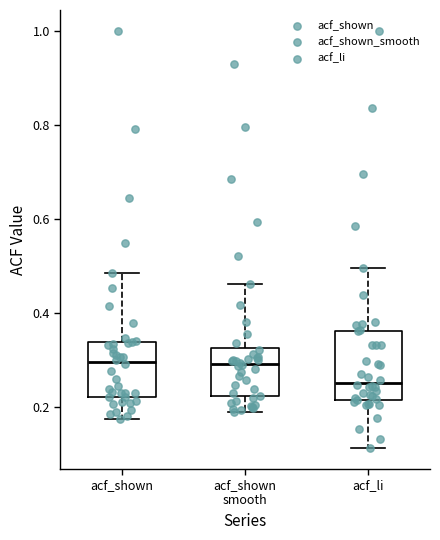

Reading left to right, transcribe this box plot: for each box, give where its median line is, the range the box spans, and where its two whiskers end, as read against the y-axis. The values are not printed on the chart, so give them approximately, as read against the axis.

acf_shown: median 0.30, box 0.22 to 0.34, whiskers 0.18 to 0.48
acf_shown smooth: median 0.30, box 0.22 to 0.32, whiskers 0.20 to 0.46
acf_li: median 0.26, box 0.22 to 0.36, whiskers 0.12 to 0.50